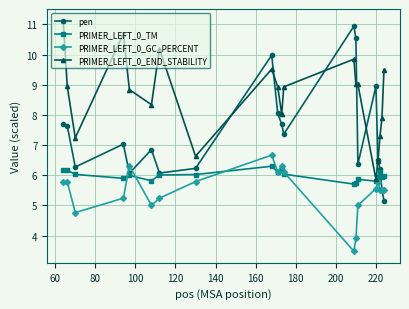

What is the highest value of the PRIMER_LEFT_0_GC_PERCENT series?

6.7